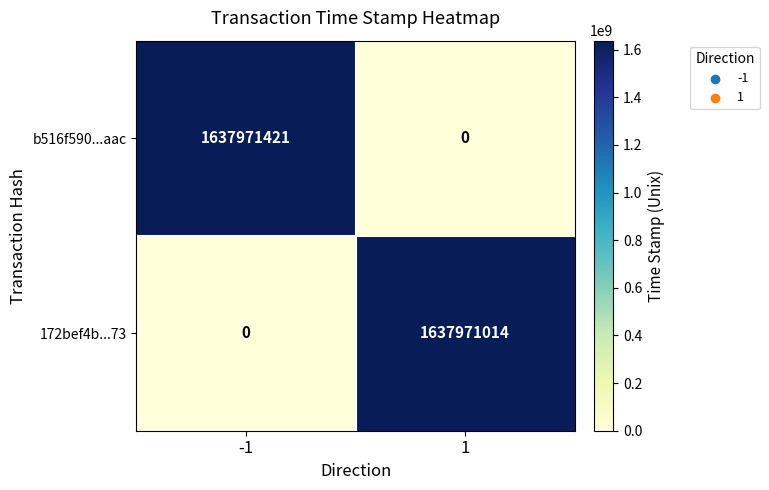

Which series changed the most between -1 and 1?

b516f590...aac